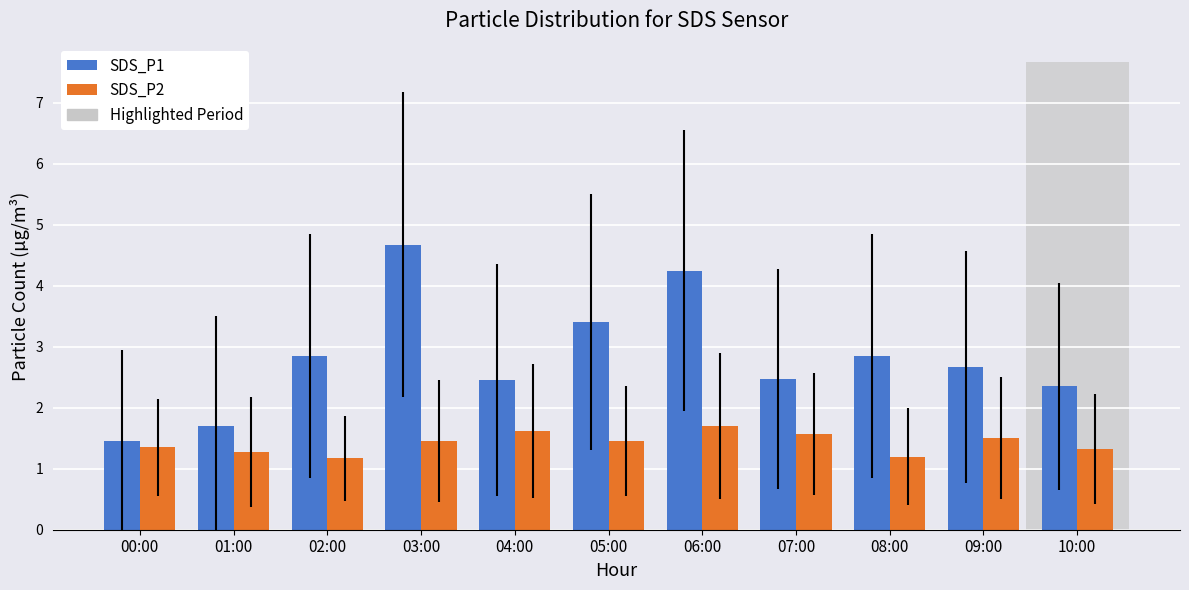

What is the label of the 6th bar from the left?

05:00